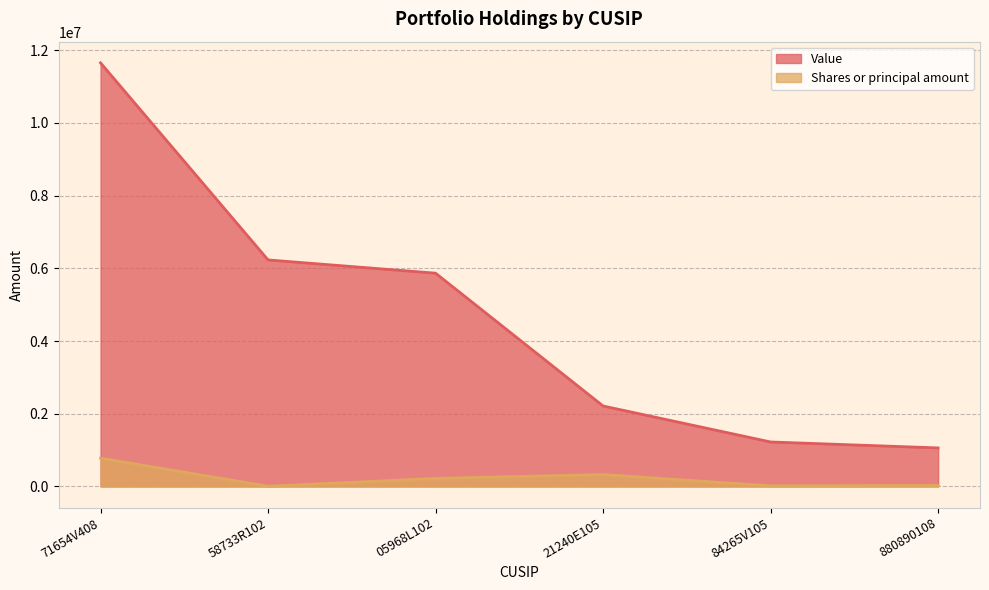

True or false: Value has more than 2 interior local peaks.

False